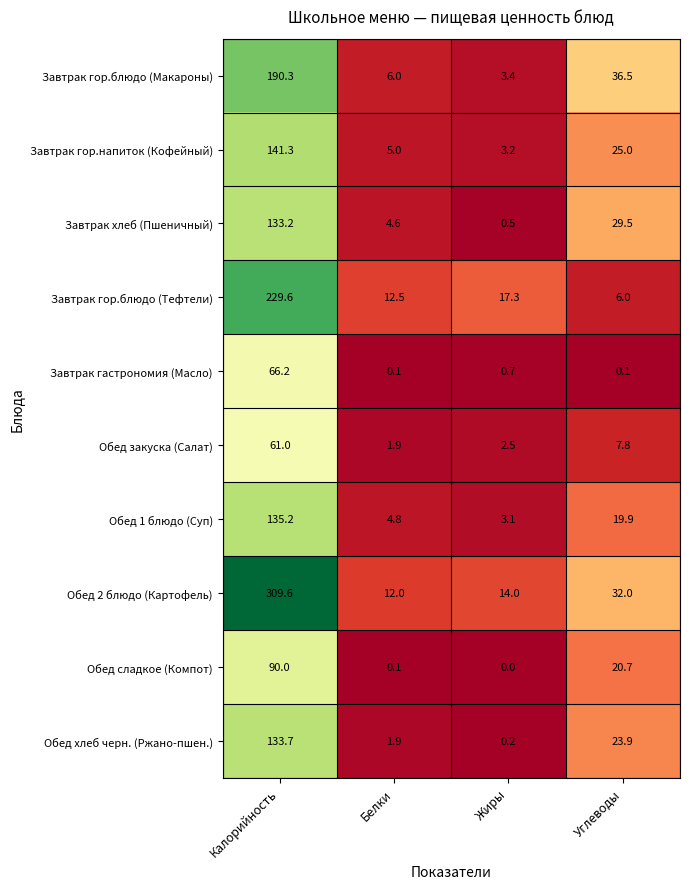

What is the difference between the highest and lowest values at Белки?

12.4